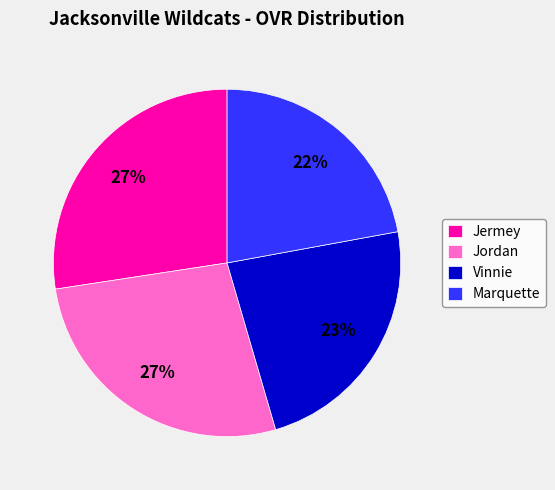

Approximately how many times larger is the value at Jermey compared to Marquette?

1.2